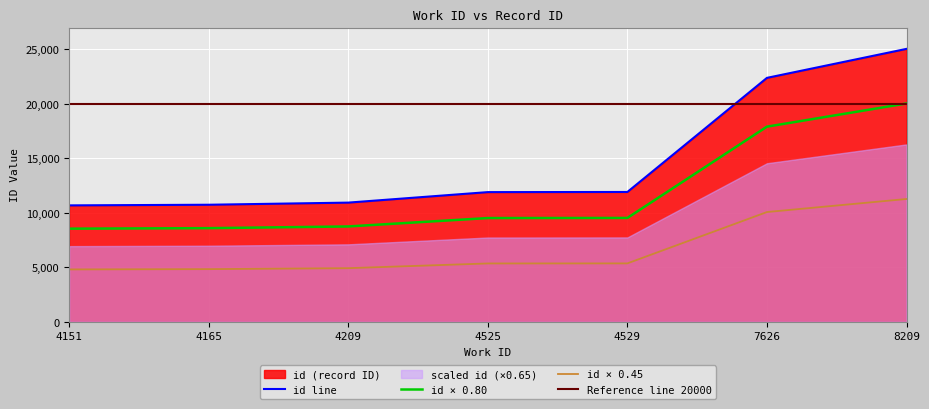

List the labels in order of value, largest first.

8209, 7626, 4529, 4525, 4209, 4165, 4151